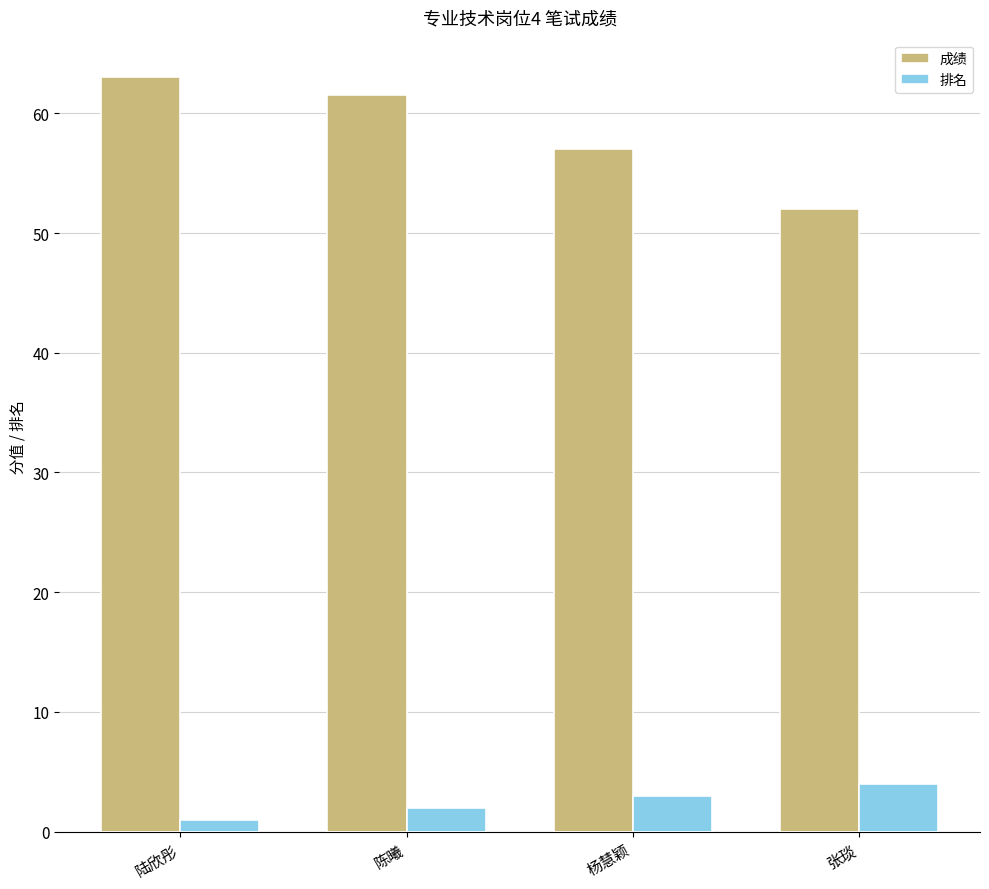

What is the sum of all 成绩 values?

233.5